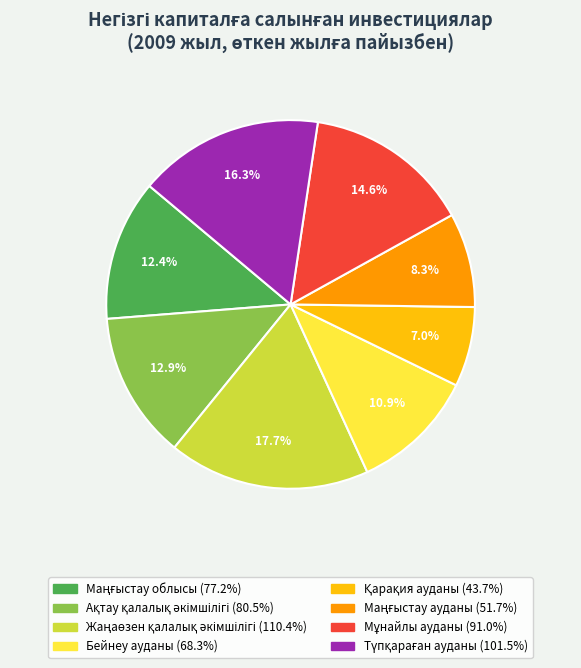

Does any single category account for the majority?

No